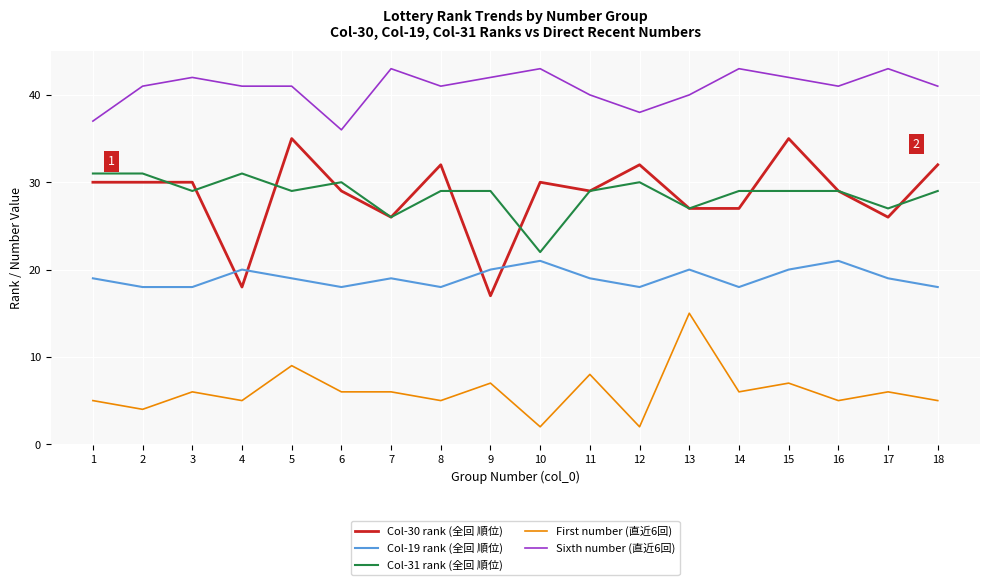

Is this an area chart (filled region under the line)?

No